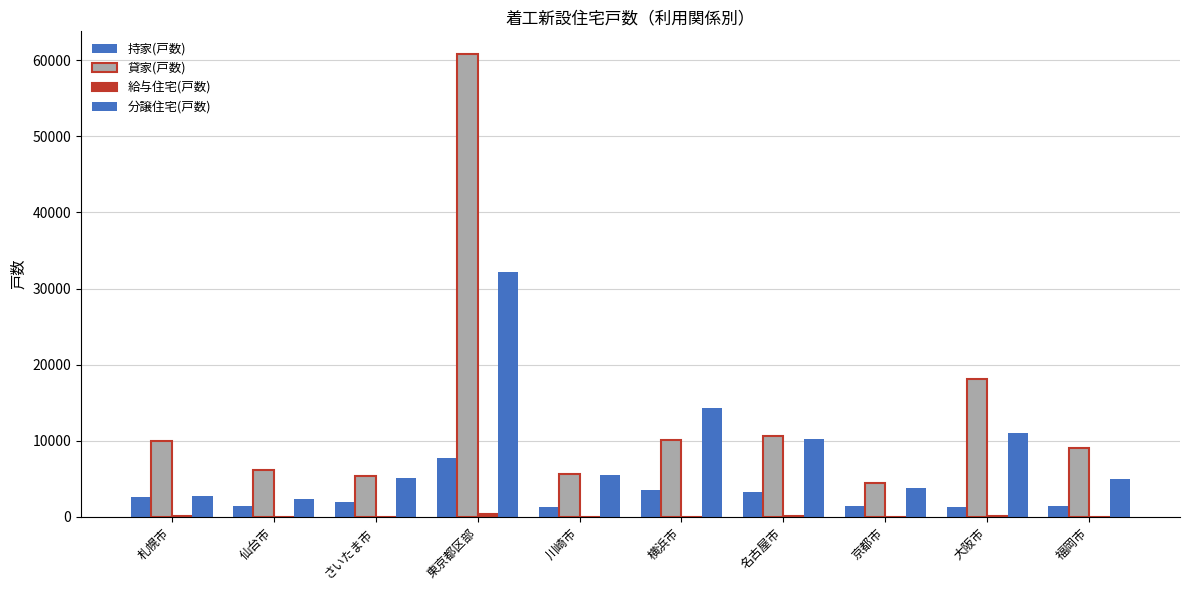

What is the sum of all 給与住宅(戸数) values?

812